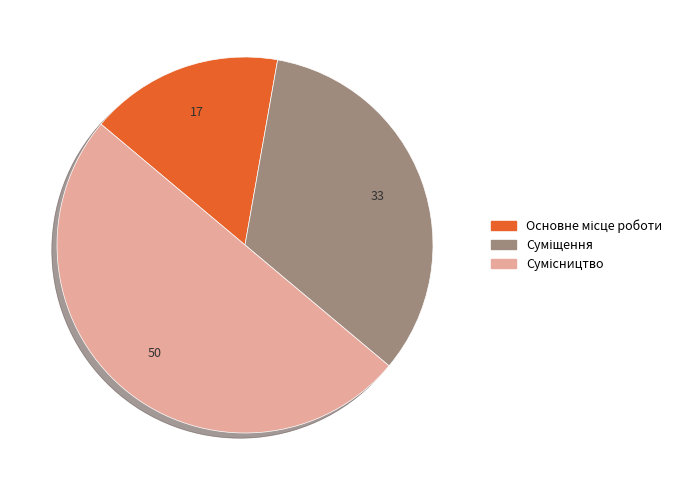

True or false: Основне місце роботи accounts for 25% of the total.

False